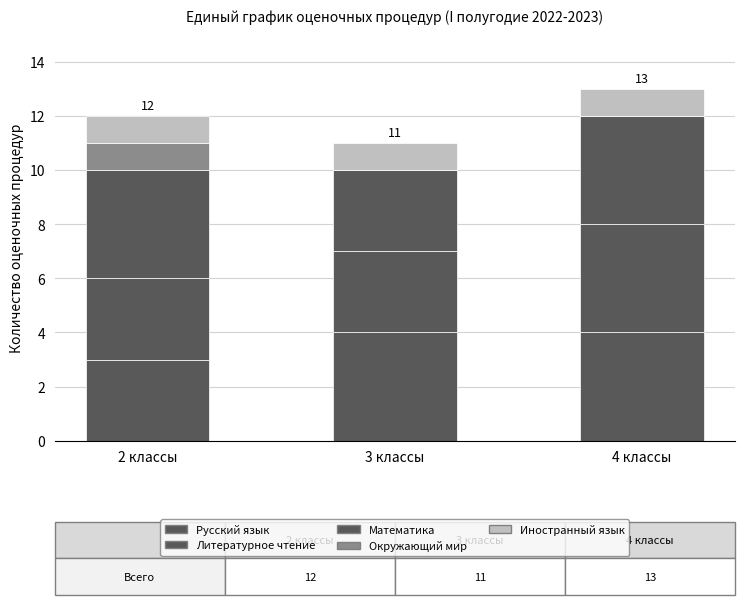

The Иностранный язык series shows 1 at 4 классы. True or false?

True